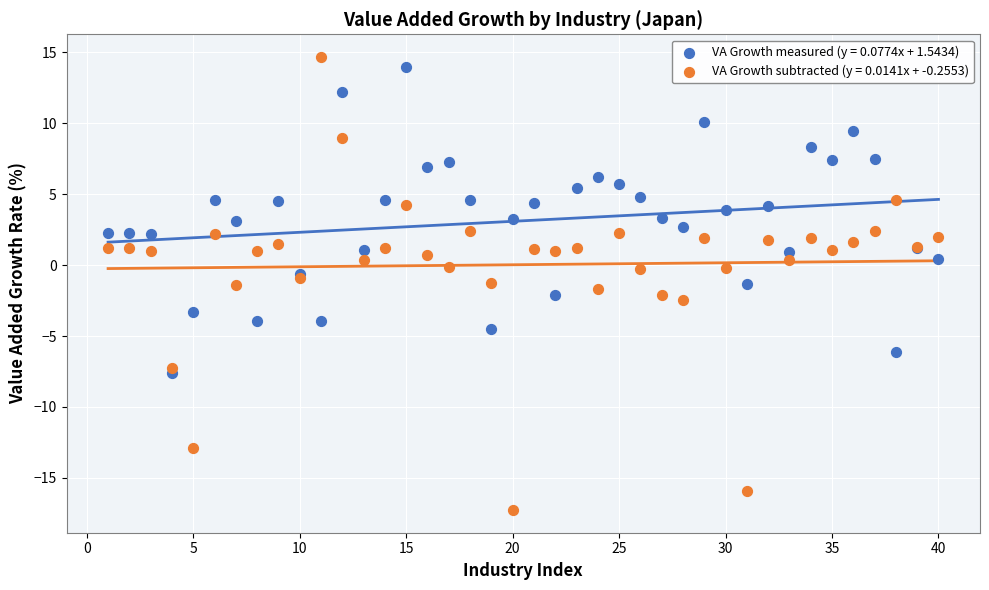

Which series has the widest spread of Y values?

VA Growth subtracted (y = 0.0141x + -0.2553)